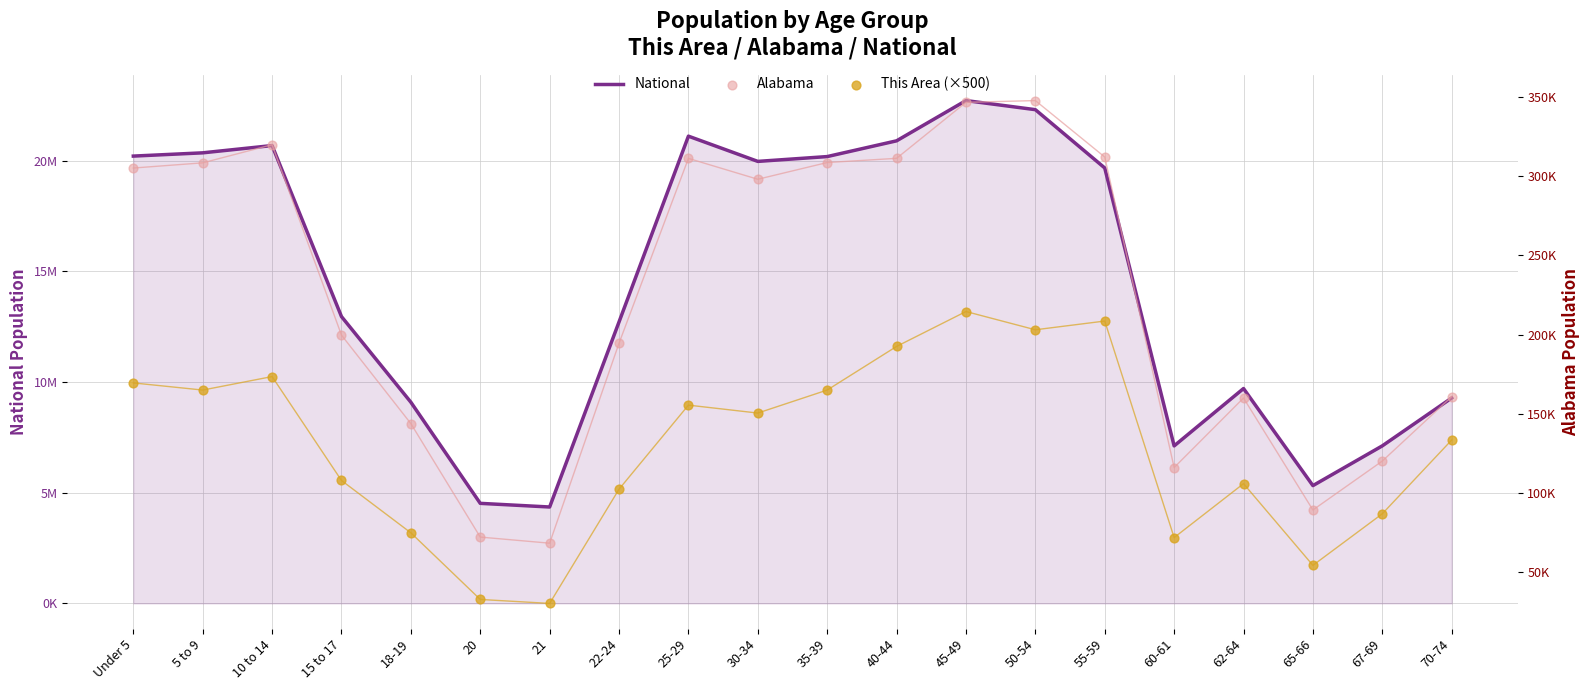

What are all the series names shown in the legend?

National, Alabama, This Area (×500)